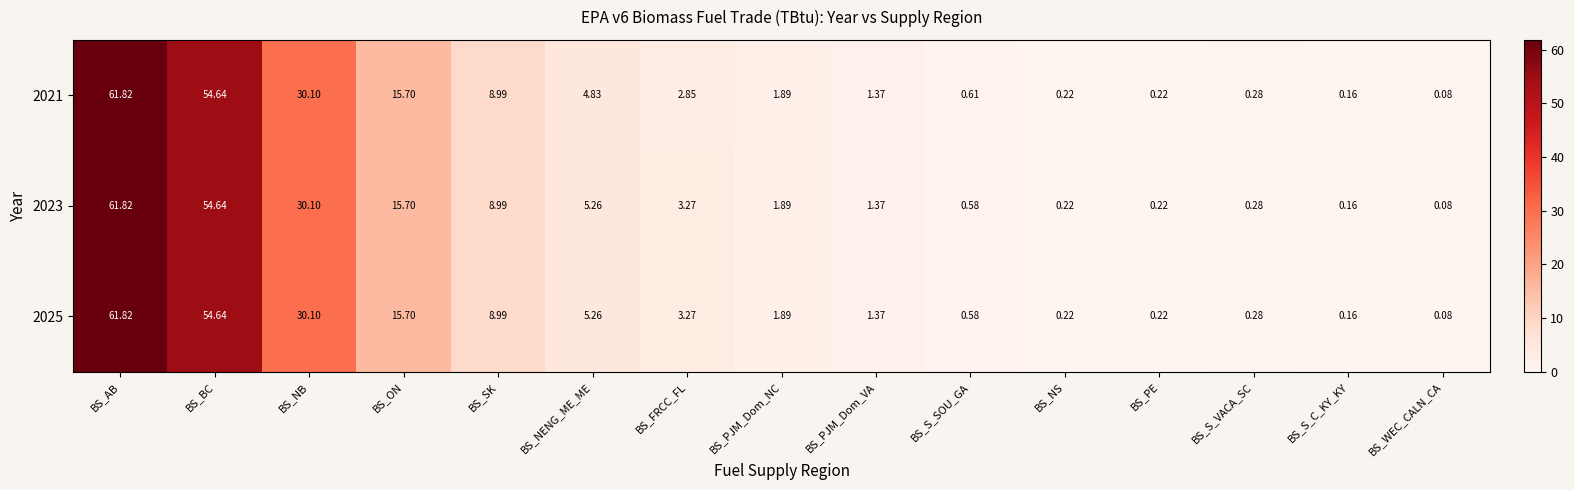

Is the value of 2025 at BS_WEC_CALN_CA greater than the value of 2023 at BS_PJM_Dom_NC?

No